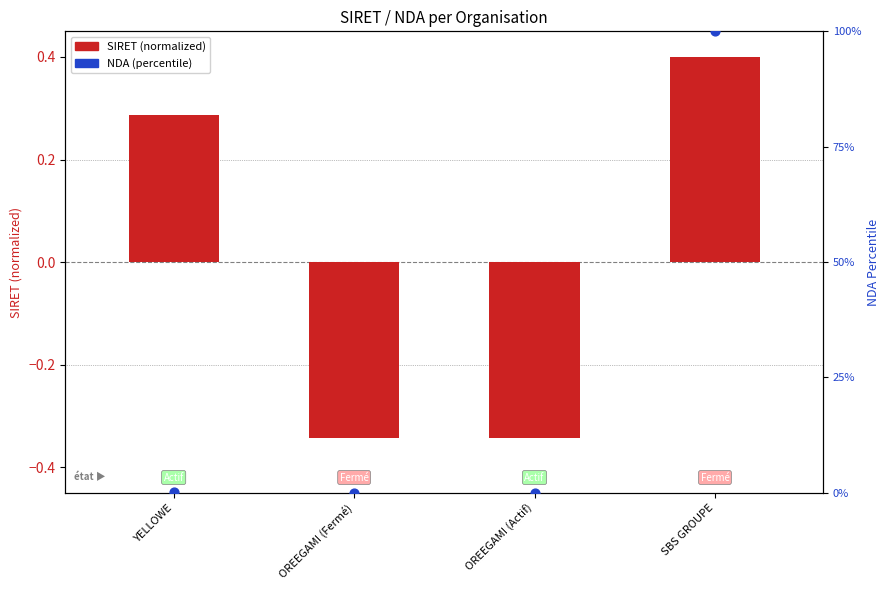

At how many categories does at least one series exceed 98?

1